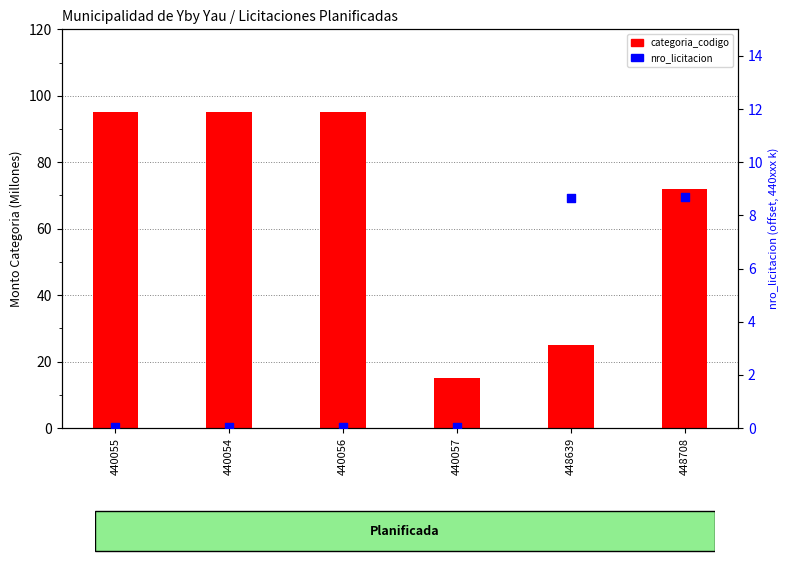

At how many categories does at least one series exceed 12?

6